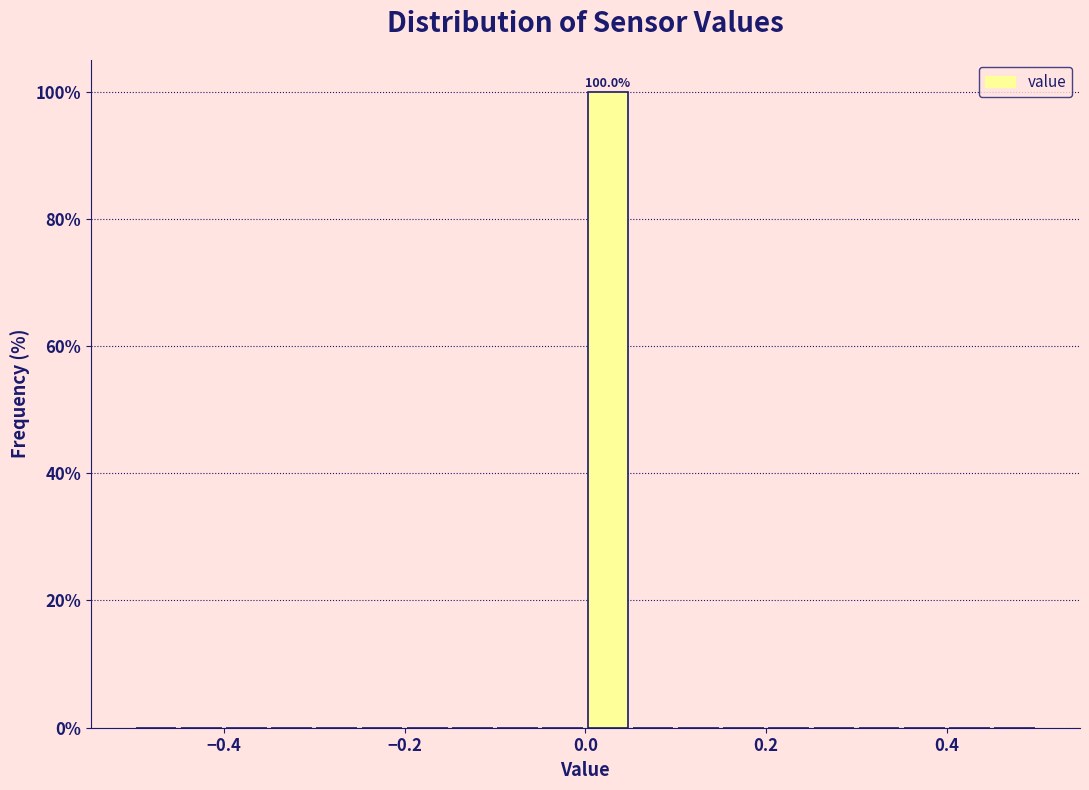

Around what value on the x-axis is the tallest bar? Give the approximate position of its centre, as read against the axis.

0.02